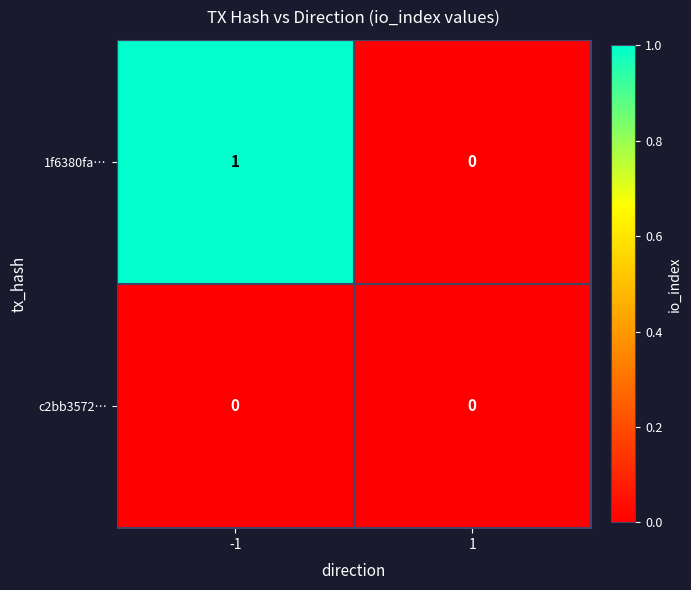

List the series in order of their peak value, highest first.

1f6380fa…, c2bb3572…